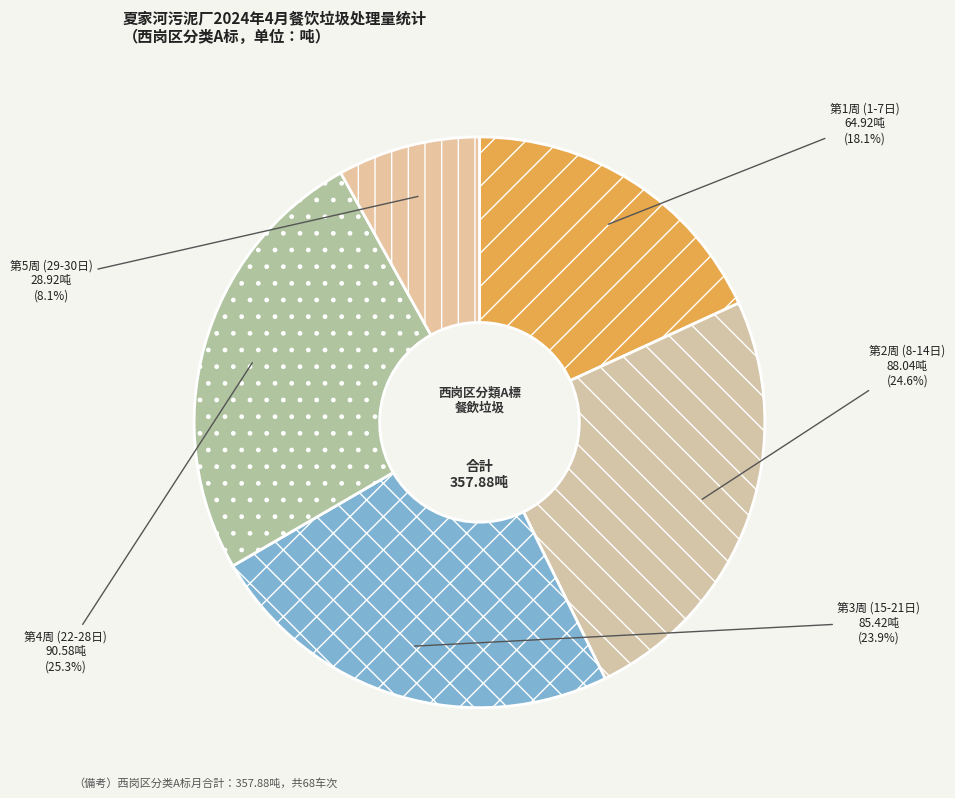

How many segments does this pie chart have?

5